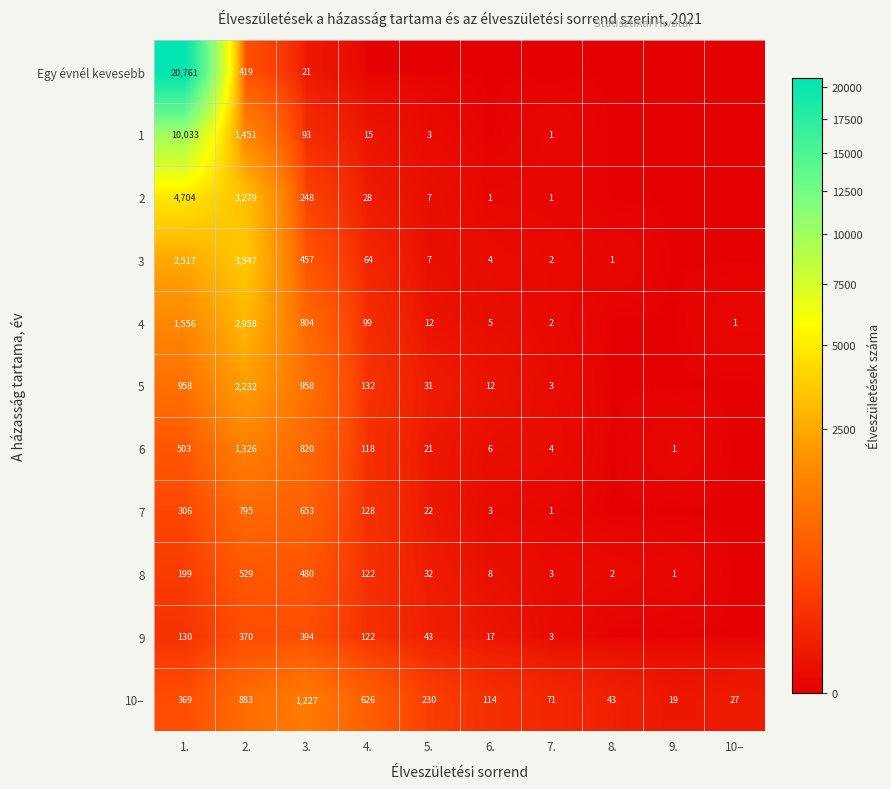

Is it true that 2 equals 1704 at 2.?

False